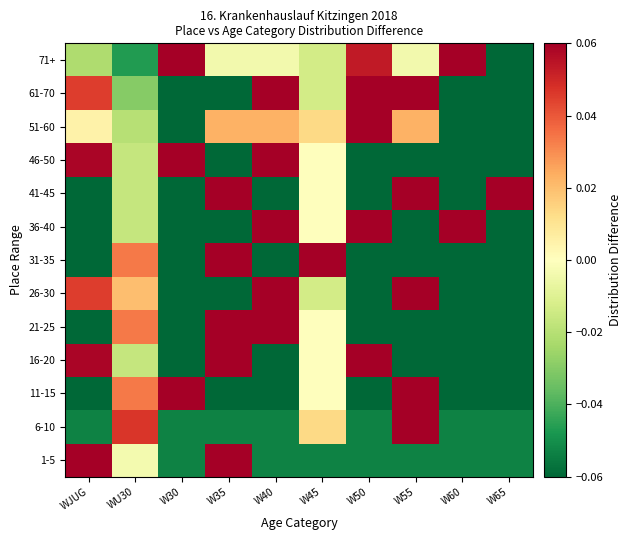

What is the difference between the highest and lowest values at W30?

0.4